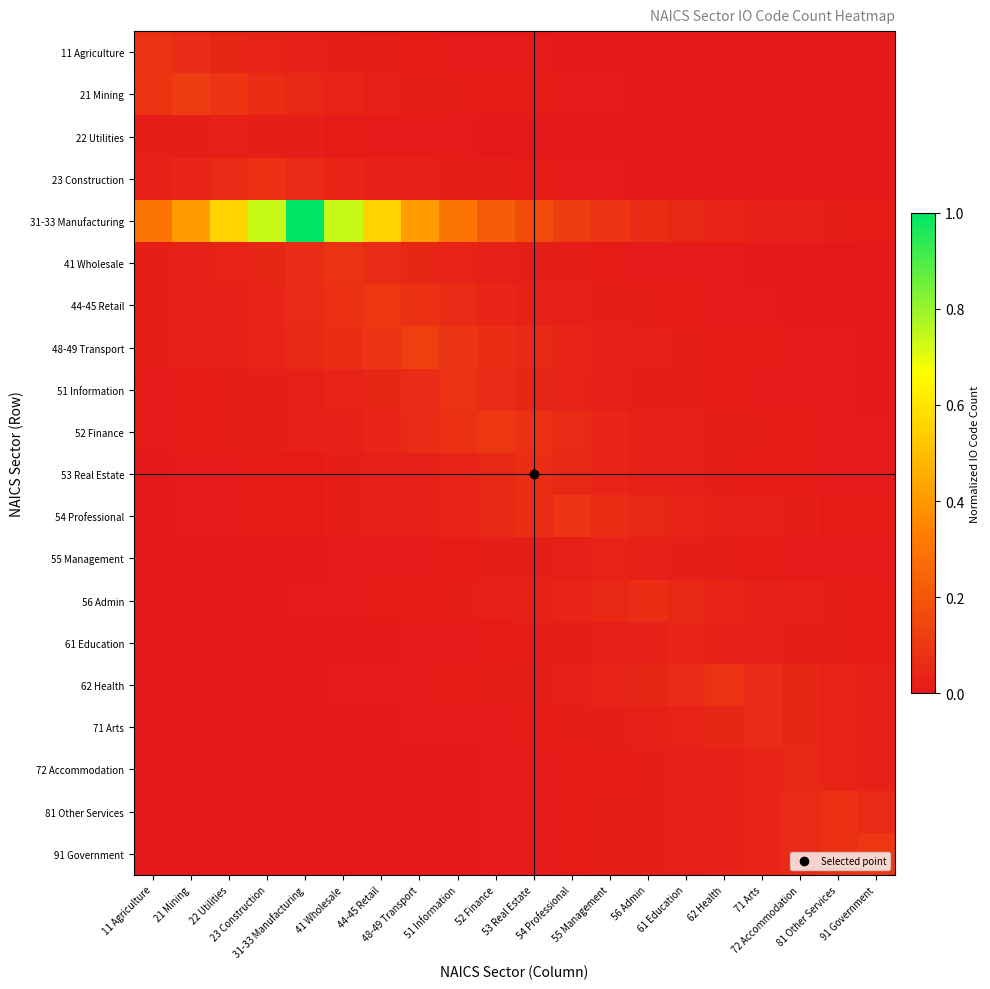

Reading right to left, list all the values displayed in this chart.

11 Agriculture: 91 Government=0.0	81 Other Services=0.0	72 Accommodation=0.0	71 Arts=0.0	62 Health=0.0	61 Education=0.0	56 Admin=0.0	55 Management=0.0	54 Professional=0.0	53 Real Estate=0.0	52 Finance=0.0	51 Information=0.0	48-49 Transport=0.0	44-45 Retail=0.0	41 Wholesale=0.0	31-33 Manufacturing=0.0	23 Construction=0.0	22 Utilities=0.0	21 Mining=0.1	11 Agriculture=0.1
21 Mining: 91 Government=0.0	81 Other Services=0.0	72 Accommodation=0.0	71 Arts=0.0	62 Health=0.0	61 Education=0.0	56 Admin=0.0	55 Management=0.0	54 Professional=0.0	53 Real Estate=0.0	52 Finance=0.0	51 Information=0.0	48-49 Transport=0.0	44-45 Retail=0.0	41 Wholesale=0.0	31-33 Manufacturing=0.0	23 Construction=0.1	22 Utilities=0.1	21 Mining=0.1	11 Agriculture=0.1
22 Utilities: 91 Government=0.0	81 Other Services=0.0	72 Accommodation=0.0	71 Arts=0.0	62 Health=0.0	61 Education=0.0	56 Admin=0.0	55 Management=0.0	54 Professional=0.0	53 Real Estate=0.0	52 Finance=0.0	51 Information=0.0	48-49 Transport=0.0	44-45 Retail=0.0	41 Wholesale=0.0	31-33 Manufacturing=0.0	23 Construction=0.0	22 Utilities=0.0	21 Mining=0.0	11 Agriculture=0.0
23 Construction: 91 Government=0.0	81 Other Services=0.0	72 Accommodation=0.0	71 Arts=0.0	62 Health=0.0	61 Education=0.0	56 Admin=0.0	55 Management=0.0	54 Professional=0.0	53 Real Estate=0.0	52 Finance=0.0	51 Information=0.0	48-49 Transport=0.0	44-45 Retail=0.0	41 Wholesale=0.0	31-33 Manufacturing=0.1	23 Construction=0.1	22 Utilities=0.1	21 Mining=0.0	11 Agriculture=0.0
31-33 Manufacturing: 91 Government=0.0	81 Other Services=0.0	72 Accommodation=0.0	71 Arts=0.0	62 Health=0.0	61 Education=0.0	56 Admin=0.1	55 Management=0.1	54 Professional=0.1	53 Real Estate=0.2	52 Finance=0.2	51 Information=0.3	48-49 Transport=0.4	44-45 Retail=0.5	41 Wholesale=0.7	31-33 Manufacturing=1.0	23 Construction=0.7	22 Utilities=0.5	21 Mining=0.4	11 Agriculture=0.3
41 Wholesale: 91 Government=0.0	81 Other Services=0.0	72 Accommodation=0.0	71 Arts=0.0	62 Health=0.0	61 Education=0.0	56 Admin=0.0	55 Management=0.0	54 Professional=0.0	53 Real Estate=0.0	52 Finance=0.0	51 Information=0.0	48-49 Transport=0.0	44-45 Retail=0.1	41 Wholesale=0.1	31-33 Manufacturing=0.1	23 Construction=0.0	22 Utilities=0.0	21 Mining=0.0	11 Agriculture=0.0
44-45 Retail: 91 Government=0.0	81 Other Services=0.0	72 Accommodation=0.0	71 Arts=0.0	62 Health=0.0	61 Education=0.0	56 Admin=0.0	55 Management=0.0	54 Professional=0.0	53 Real Estate=0.0	52 Finance=0.0	51 Information=0.1	48-49 Transport=0.1	44-45 Retail=0.1	41 Wholesale=0.1	31-33 Manufacturing=0.1	23 Construction=0.0	22 Utilities=0.0	21 Mining=0.0	11 Agriculture=0.0
48-49 Transport: 91 Government=0.0	81 Other Services=0.0	72 Accommodation=0.0	71 Arts=0.0	62 Health=0.0	61 Education=0.0	56 Admin=0.0	55 Management=0.0	54 Professional=0.0	53 Real Estate=0.1	52 Finance=0.1	51 Information=0.1	48-49 Transport=0.1	44-45 Retail=0.1	41 Wholesale=0.1	31-33 Manufacturing=0.1	23 Construction=0.0	22 Utilities=0.0	21 Mining=0.0	11 Agriculture=0.0
51 Information: 91 Government=0.0	81 Other Services=0.0	72 Accommodation=0.0	71 Arts=0.0	62 Health=0.0	61 Education=0.0	56 Admin=0.0	55 Management=0.0	54 Professional=0.0	53 Real Estate=0.0	52 Finance=0.1	51 Information=0.1	48-49 Transport=0.1	44-45 Retail=0.0	41 Wholesale=0.0	31-33 Manufacturing=0.0	23 Construction=0.0	22 Utilities=0.0	21 Mining=0.0	11 Agriculture=0.0
52 Finance: 91 Government=0.0	81 Other Services=0.0	72 Accommodation=0.0	71 Arts=0.0	62 Health=0.0	61 Education=0.0	56 Admin=0.0	55 Management=0.0	54 Professional=0.1	53 Real Estate=0.1	52 Finance=0.1	51 Information=0.1	48-49 Transport=0.1	44-45 Retail=0.0	41 Wholesale=0.0	31-33 Manufacturing=0.0	23 Construction=0.0	22 Utilities=0.0	21 Mining=0.0	11 Agriculture=0.0
53 Real Estate: 91 Government=0.0	81 Other Services=0.0	72 Accommodation=0.0	71 Arts=0.0	62 Health=0.0	61 Education=0.0	56 Admin=0.0	55 Management=0.0	54 Professional=0.0	53 Real Estate=0.1	52 Finance=0.0	51 Information=0.0	48-49 Transport=0.0	44-45 Retail=0.0	41 Wholesale=0.0	31-33 Manufacturing=0.0	23 Construction=0.0	22 Utilities=0.0	21 Mining=0.0	11 Agriculture=0.0
54 Professional: 91 Government=0.0	81 Other Services=0.0	72 Accommodation=0.0	71 Arts=0.0	62 Health=0.0	61 Education=0.0	56 Admin=0.1	55 Management=0.1	54 Professional=0.1	53 Real Estate=0.1	52 Finance=0.1	51 Information=0.0	48-49 Transport=0.0	44-45 Retail=0.0	41 Wholesale=0.0	31-33 Manufacturing=0.0	23 Construction=0.0	22 Utilities=0.0	21 Mining=0.0	11 Agriculture=0.0
55 Management: 91 Government=0.0	81 Other Services=0.0	72 Accommodation=0.0	71 Arts=0.0	62 Health=0.0	61 Education=0.0	56 Admin=0.0	55 Management=0.0	54 Professional=0.0	53 Real Estate=0.0	52 Finance=0.0	51 Information=0.0	48-49 Transport=0.0	44-45 Retail=0.0	41 Wholesale=0.0	31-33 Manufacturing=0.0	23 Construction=0.0	22 Utilities=0.0	21 Mining=0.0	11 Agriculture=0.0
56 Admin: 91 Government=0.0	81 Other Services=0.0	72 Accommodation=0.0	71 Arts=0.0	62 Health=0.0	61 Education=0.0	56 Admin=0.1	55 Management=0.0	54 Professional=0.0	53 Real Estate=0.0	52 Finance=0.0	51 Information=0.0	48-49 Transport=0.0	44-45 Retail=0.0	41 Wholesale=0.0	31-33 Manufacturing=0.0	23 Construction=0.0	22 Utilities=0.0	21 Mining=0.0	11 Agriculture=0.0
61 Education: 91 Government=0.0	81 Other Services=0.0	72 Accommodation=0.0	71 Arts=0.0	62 Health=0.0	61 Education=0.0	56 Admin=0.0	55 Management=0.0	54 Professional=0.0	53 Real Estate=0.0	52 Finance=0.0	51 Information=0.0	48-49 Transport=0.0	44-45 Retail=0.0	41 Wholesale=0.0	31-33 Manufacturing=0.0	23 Construction=0.0	22 Utilities=0.0	21 Mining=0.0	11 Agriculture=0.0
62 Health: 91 Government=0.0	81 Other Services=0.0	72 Accommodation=0.0	71 Arts=0.1	62 Health=0.1	61 Education=0.1	56 Admin=0.0	55 Management=0.0	54 Professional=0.0	53 Real Estate=0.0	52 Finance=0.0	51 Information=0.0	48-49 Transport=0.0	44-45 Retail=0.0	41 Wholesale=0.0	31-33 Manufacturing=0.0	23 Construction=0.0	22 Utilities=0.0	21 Mining=0.0	11 Agriculture=0.0
71 Arts: 91 Government=0.0	81 Other Services=0.0	72 Accommodation=0.0	71 Arts=0.1	62 Health=0.0	61 Education=0.0	56 Admin=0.0	55 Management=0.0	54 Professional=0.0	53 Real Estate=0.0	52 Finance=0.0	51 Information=0.0	48-49 Transport=0.0	44-45 Retail=0.0	41 Wholesale=0.0	31-33 Manufacturing=0.0	23 Construction=0.0	22 Utilities=0.0	21 Mining=0.0	11 Agriculture=0.0
72 Accommodation: 91 Government=0.0	81 Other Services=0.0	72 Accommodation=0.1	71 Arts=0.0	62 Health=0.0	61 Education=0.0	56 Admin=0.0	55 Management=0.0	54 Professional=0.0	53 Real Estate=0.0	52 Finance=0.0	51 Information=0.0	48-49 Transport=0.0	44-45 Retail=0.0	41 Wholesale=0.0	31-33 Manufacturing=0.0	23 Construction=0.0	22 Utilities=0.0	21 Mining=0.0	11 Agriculture=0.0
81 Other Services: 91 Government=0.1	81 Other Services=0.1	72 Accommodation=0.1	71 Arts=0.0	62 Health=0.0	61 Education=0.0	56 Admin=0.0	55 Management=0.0	54 Professional=0.0	53 Real Estate=0.0	52 Finance=0.0	51 Information=0.0	48-49 Transport=0.0	44-45 Retail=0.0	41 Wholesale=0.0	31-33 Manufacturing=0.0	23 Construction=0.0	22 Utilities=0.0	21 Mining=0.0	11 Agriculture=0.0
91 Government: 91 Government=0.1	81 Other Services=0.1	72 Accommodation=0.1	71 Arts=0.0	62 Health=0.0	61 Education=0.0	56 Admin=0.0	55 Management=0.0	54 Professional=0.0	53 Real Estate=0.0	52 Finance=0.0	51 Information=0.0	48-49 Transport=0.0	44-45 Retail=0.0	41 Wholesale=0.0	31-33 Manufacturing=0.0	23 Construction=0.0	22 Utilities=0.0	21 Mining=0.0	11 Agriculture=0.0